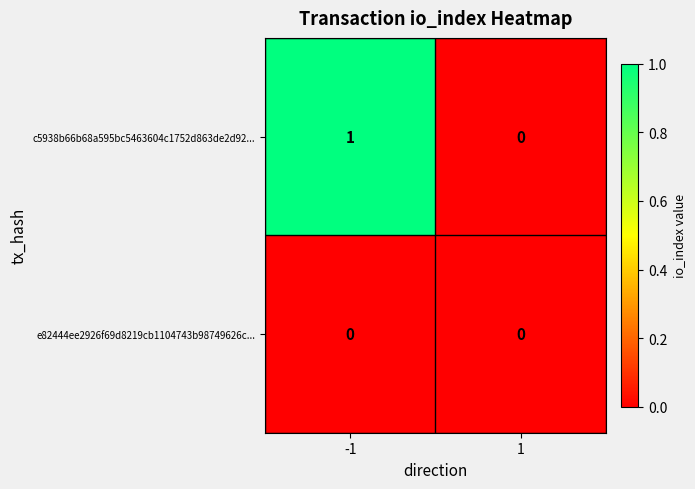

What is the difference between the highest and lowest values at -1?

1